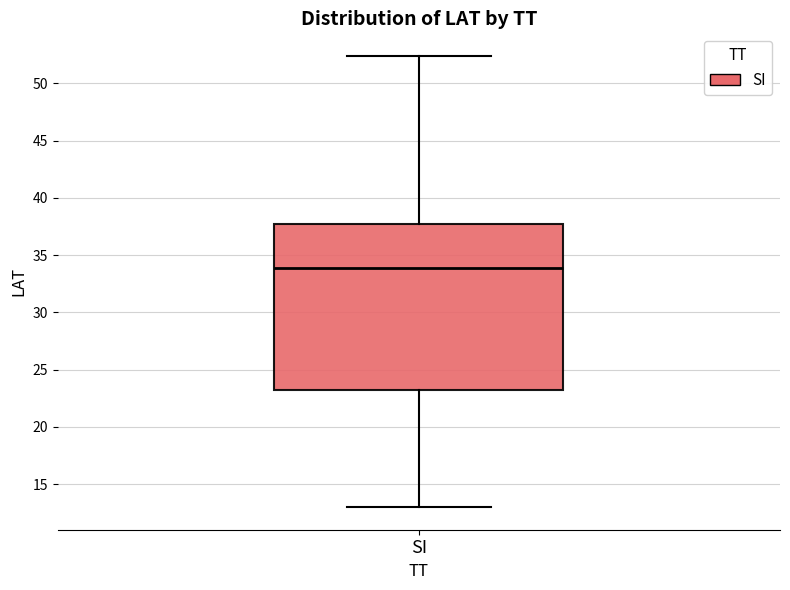

Transcribe this box plot: give where the median line is, the range the box spans, and where the two whiskers end, as read against the y-axis. The values are not printed on the chart, so give them approximately, as read against the axis.

median 34.0, box 23.5 to 37.5, whiskers 13.0 to 52.5